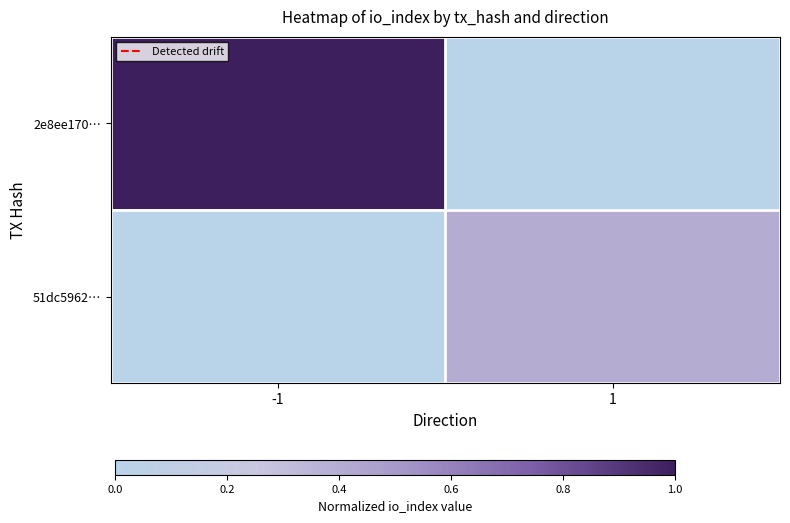

What is the total value across all series at 1?

0.4